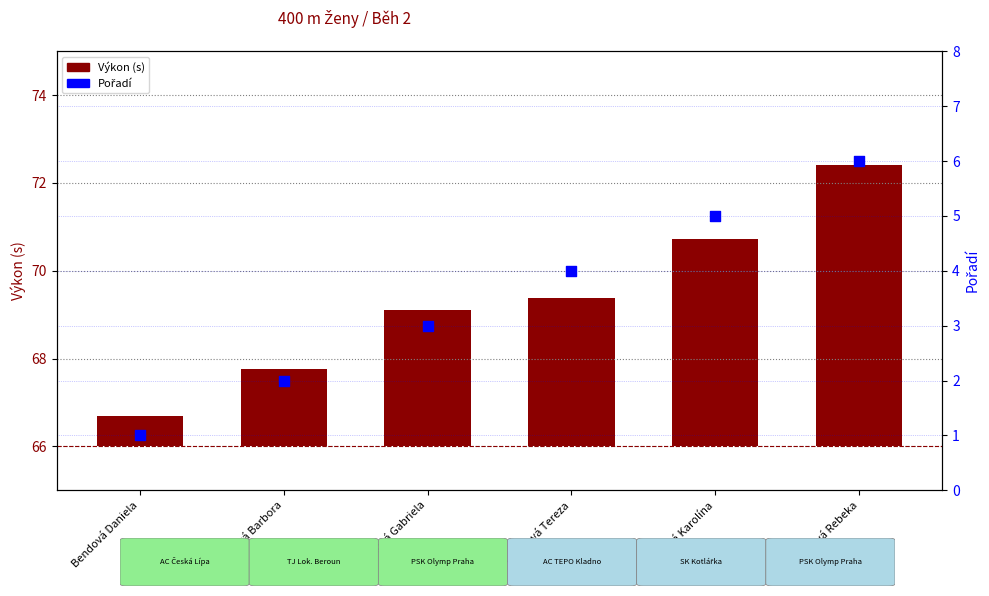

At which category is the sum across all series the highest?

Krčálová Rebeka